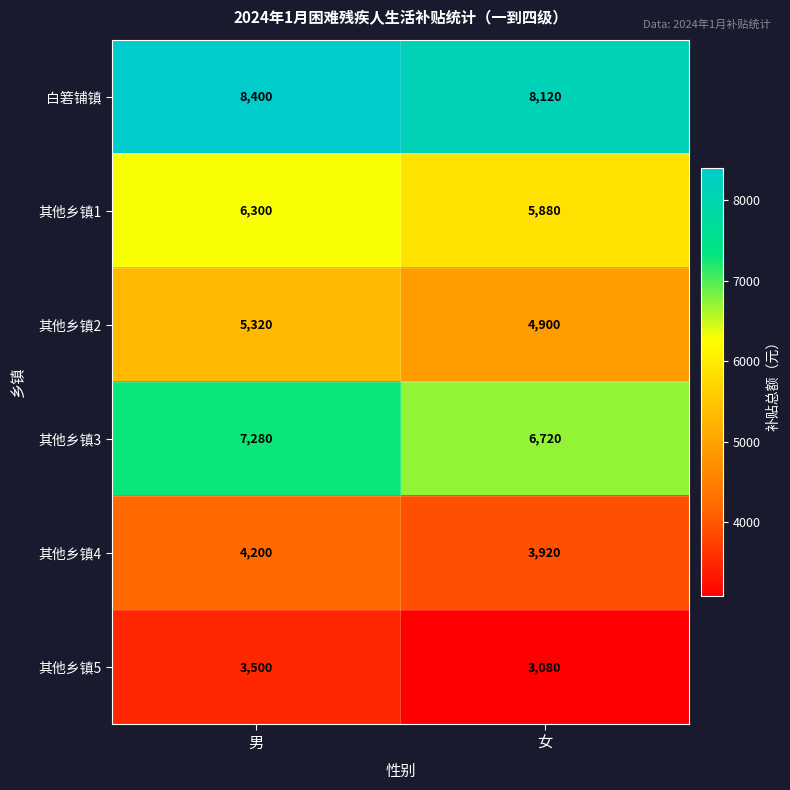

What is the sum of the 其他乡镇1 values at 女 and 男?

12180